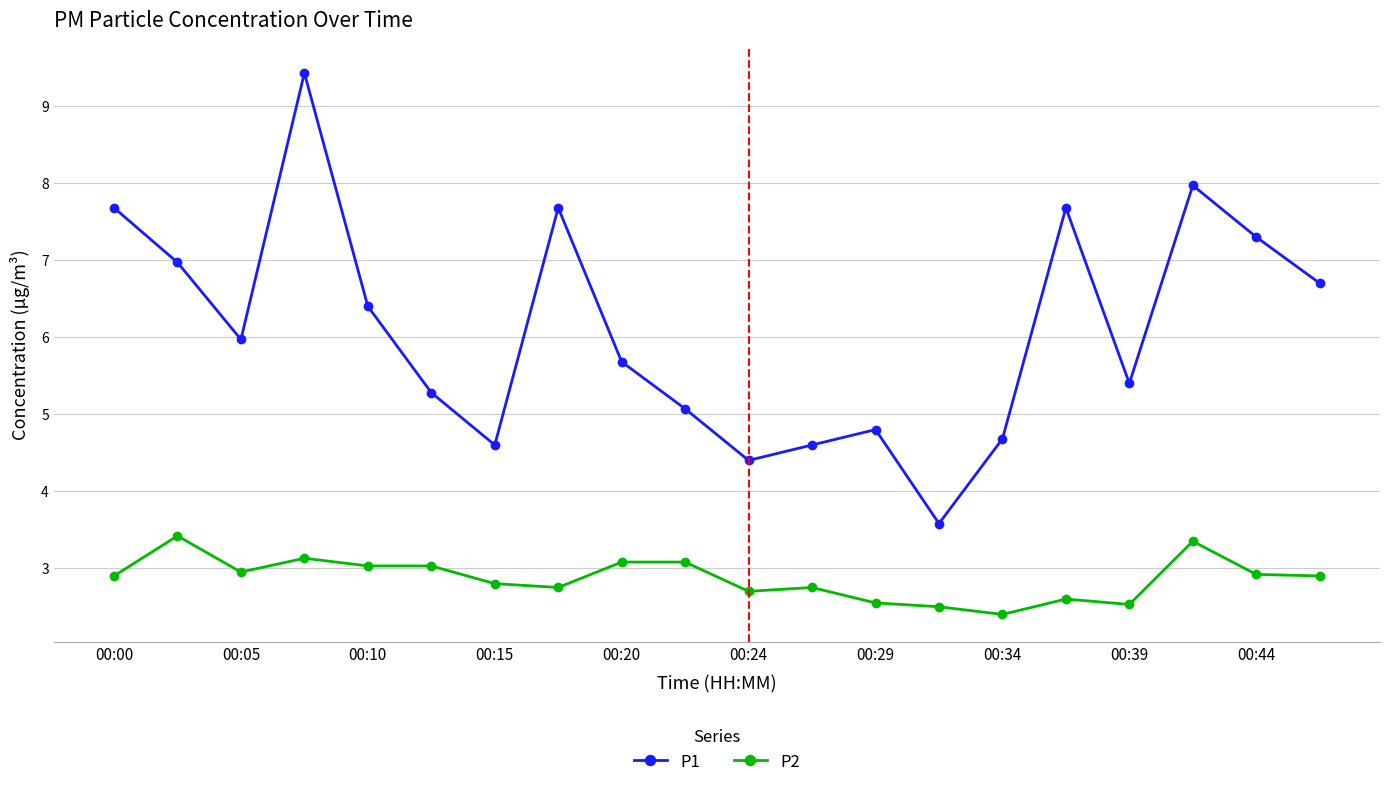

How many interior local peaks does the P1 series have?

5